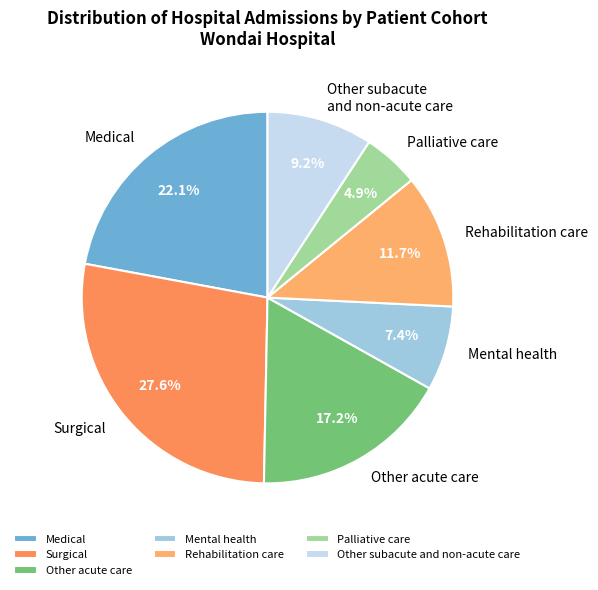

To the nearest percent, what is the average slice percentage?

14%